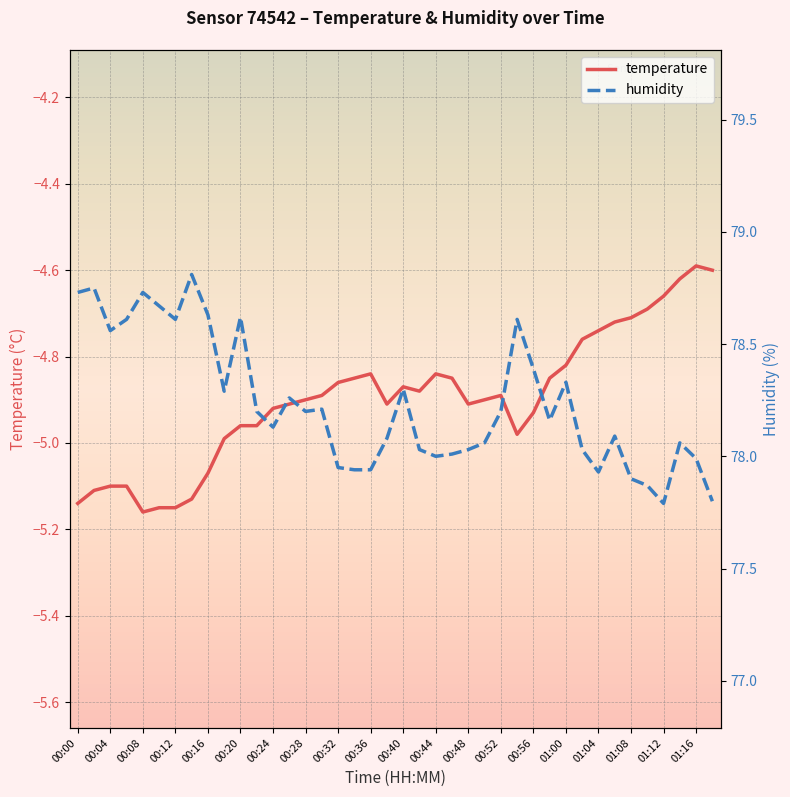

The value of temperature at 00:44 is -1.3. True or false?

False